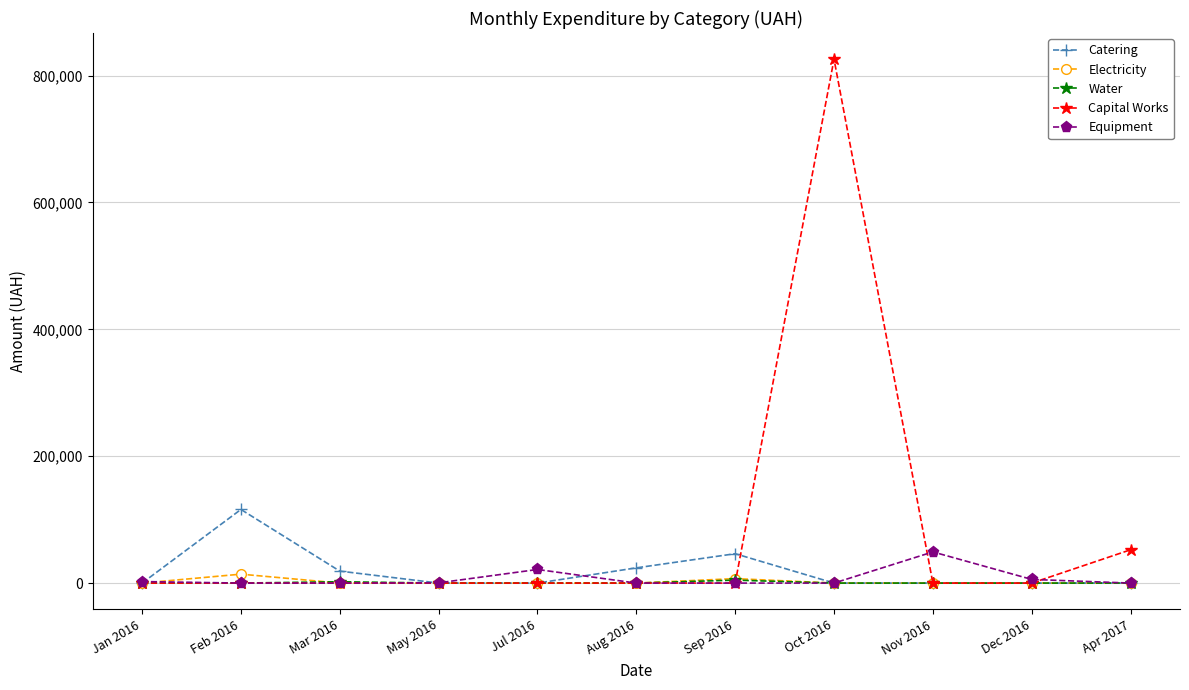

What is the label of the 6th point from the right?

Aug 2016